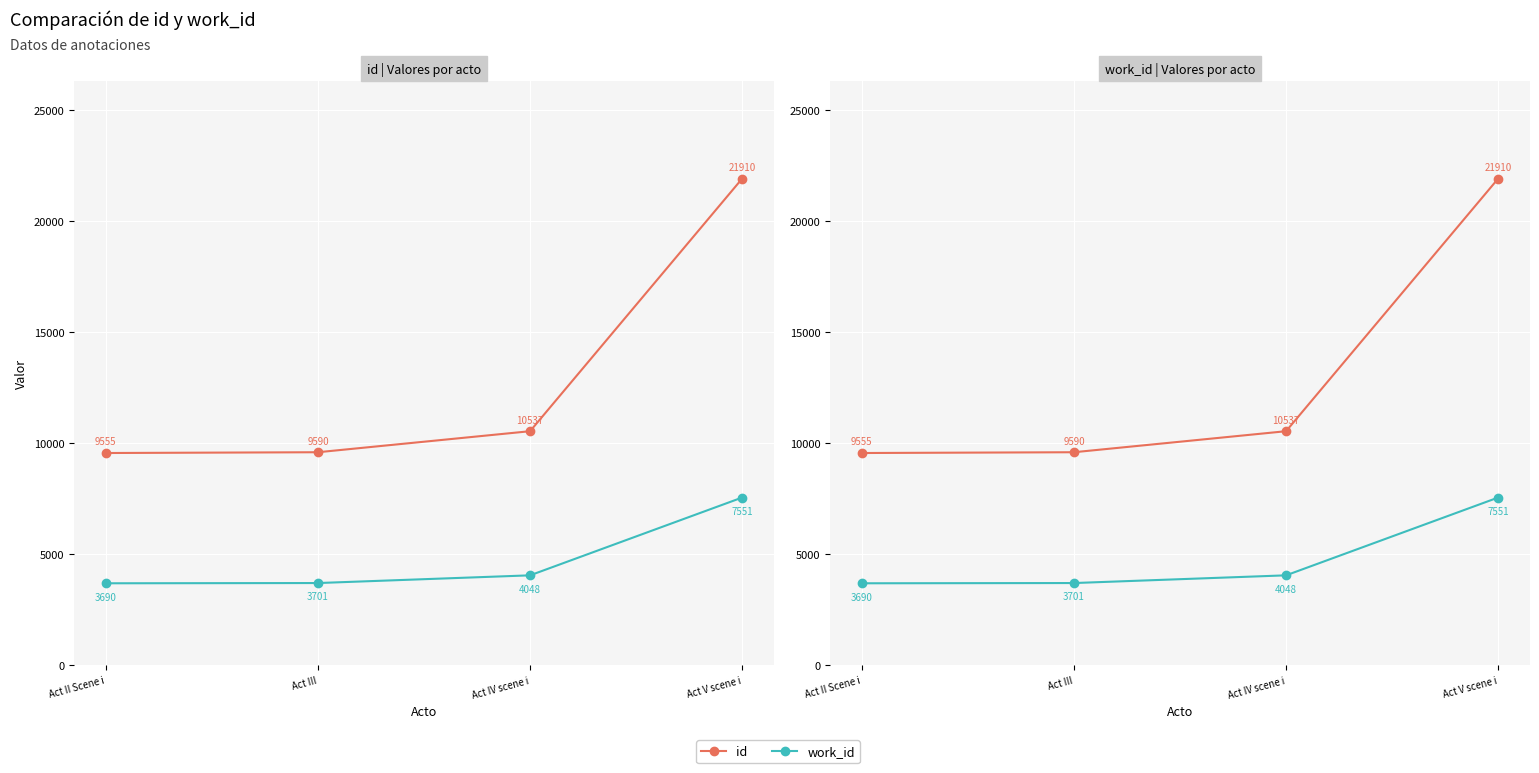

At which category is the sum across all series the highest?

Act V scene i